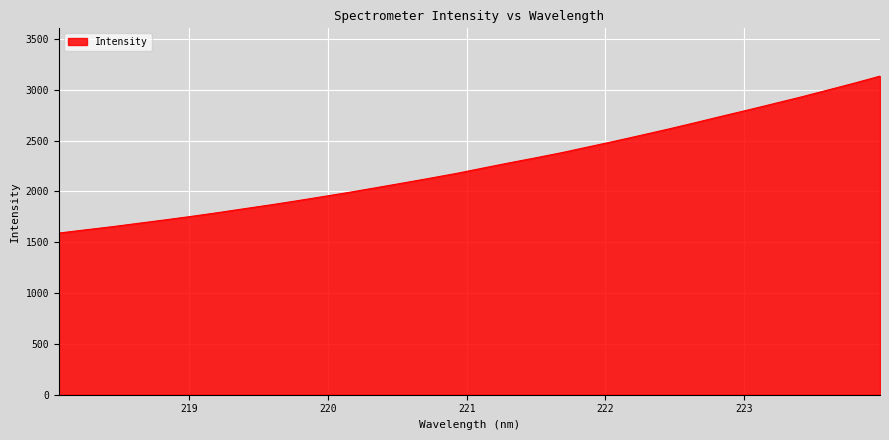

What is the difference between the maximum and minimum values?

1544.2